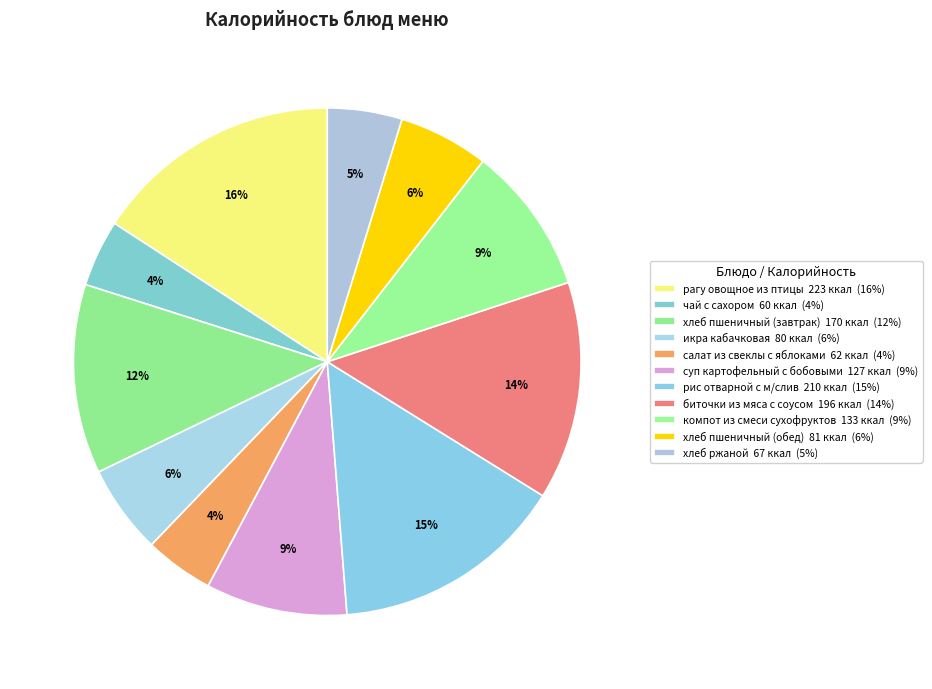

Which category has the biggest portion of the pie?

рагу овощное из птицы